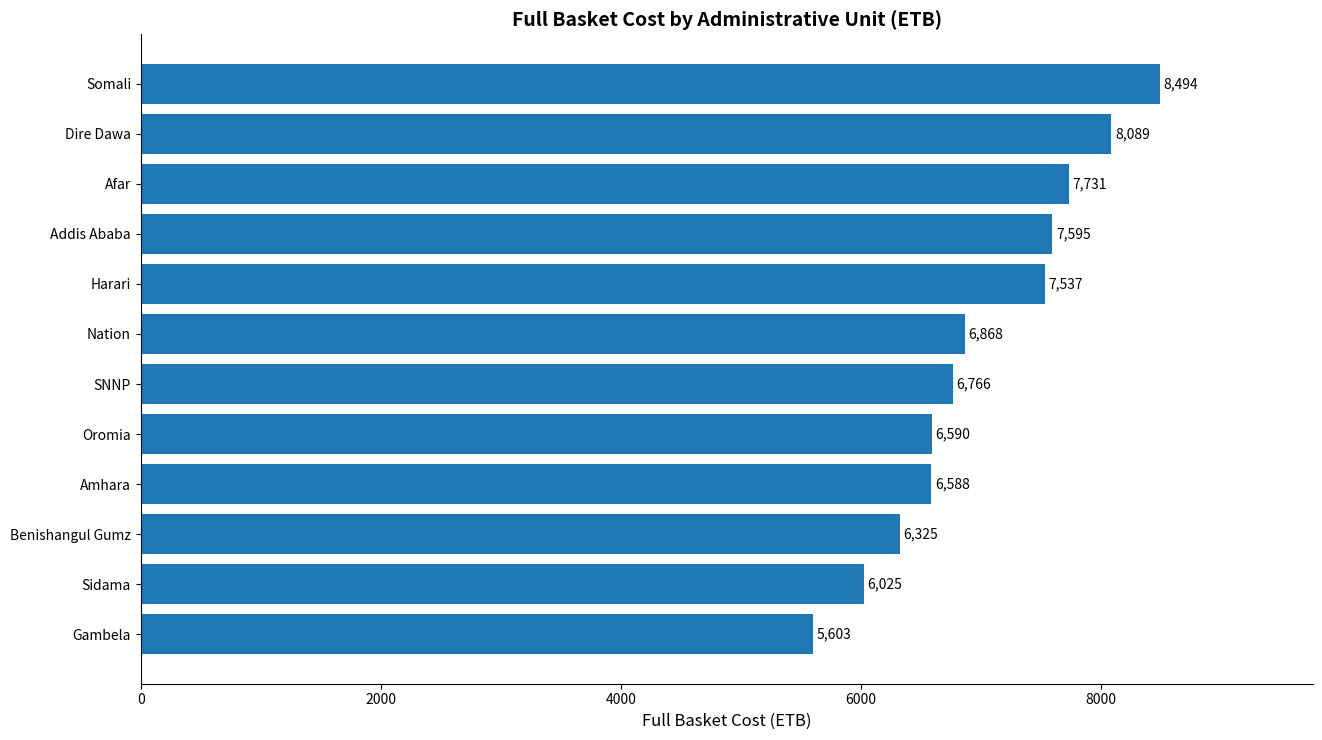

The value at Benishangul Gumz is 6325.4. True or false?

True